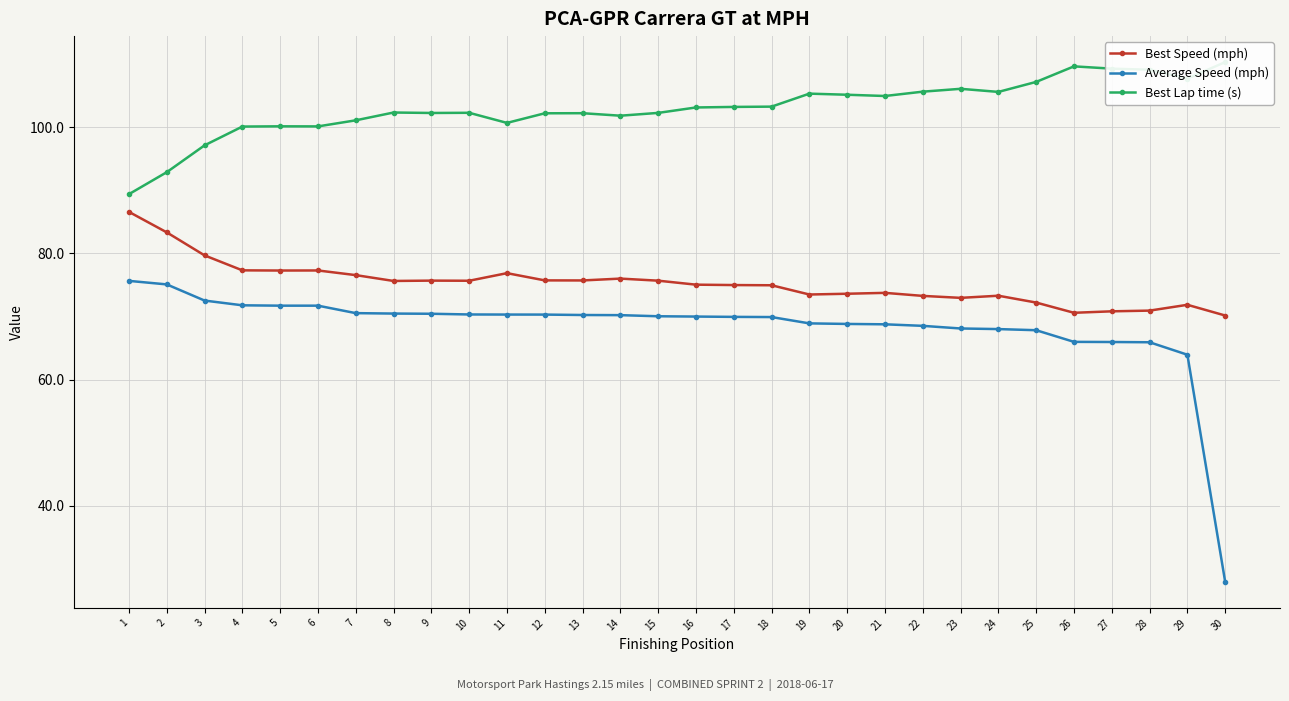

How many data points in Best Speed (mph) are above 75?

16